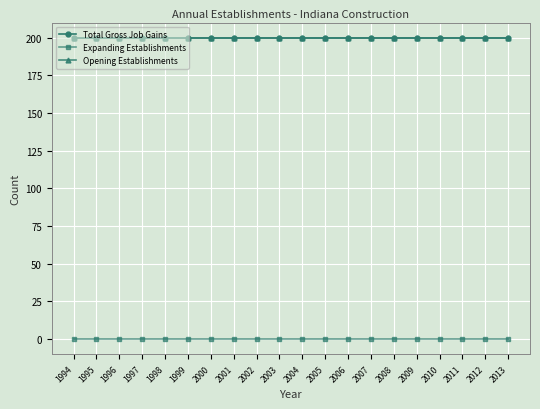

What is the value of the Opening Establishments point at the 20th from the left?

200